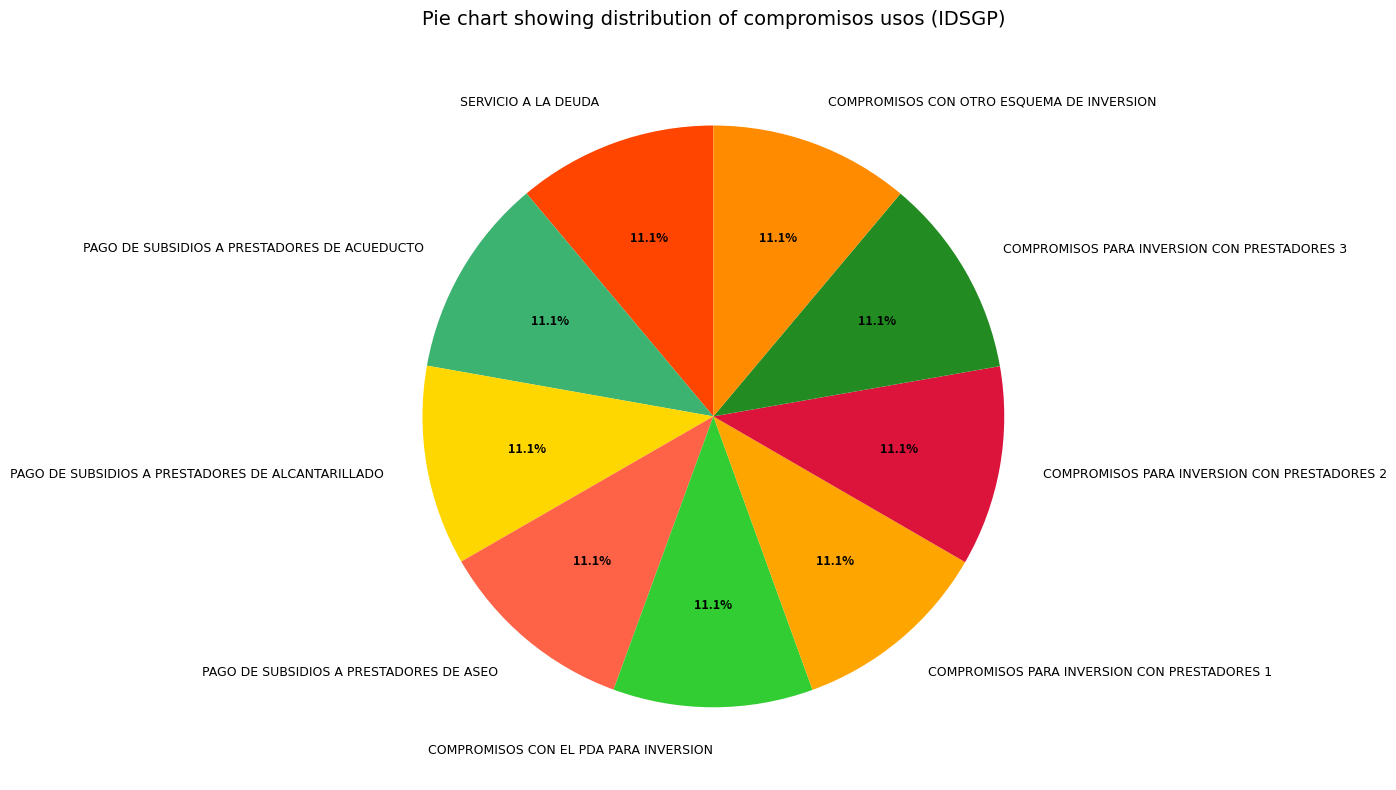

The COMPROMISOS PARA INVERSION CON PRESTADORES 3 slice represents 1% of the pie. True or false?

False